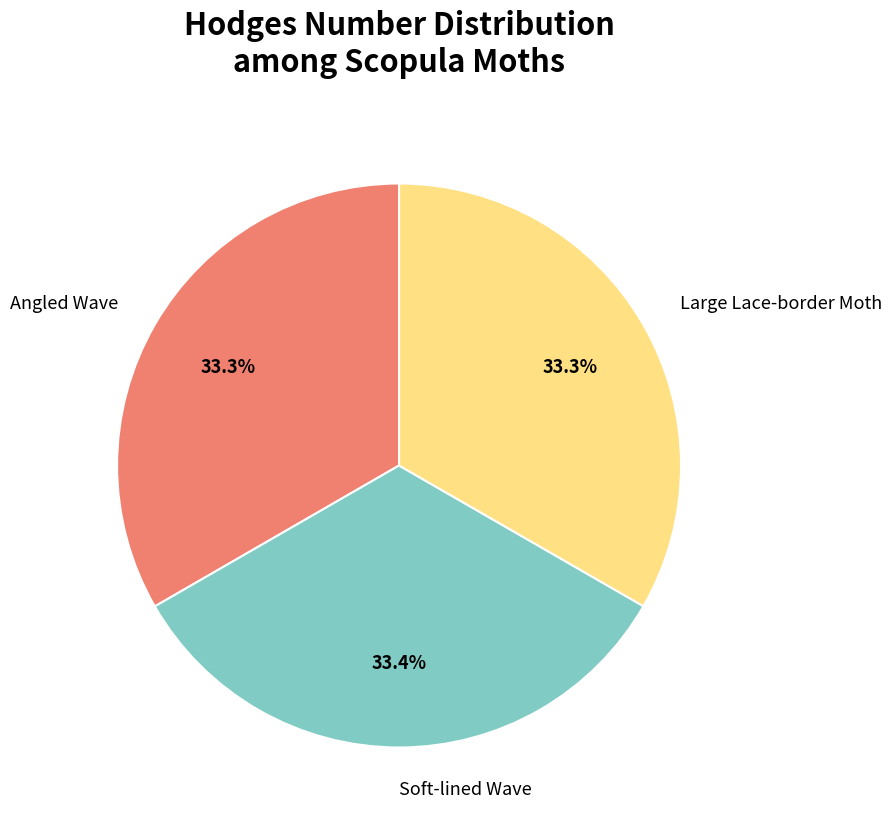

Is there a majority slice in this chart?

No